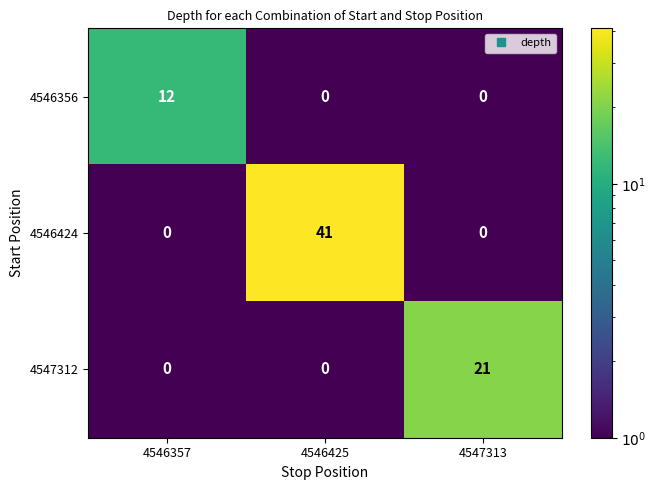

Reading left to right, extract all data points from this chart.

4546356: 4546357=12	4546425=0	4547313=0
4546424: 4546357=0	4546425=41	4547313=0
4547312: 4546357=0	4546425=0	4547313=21